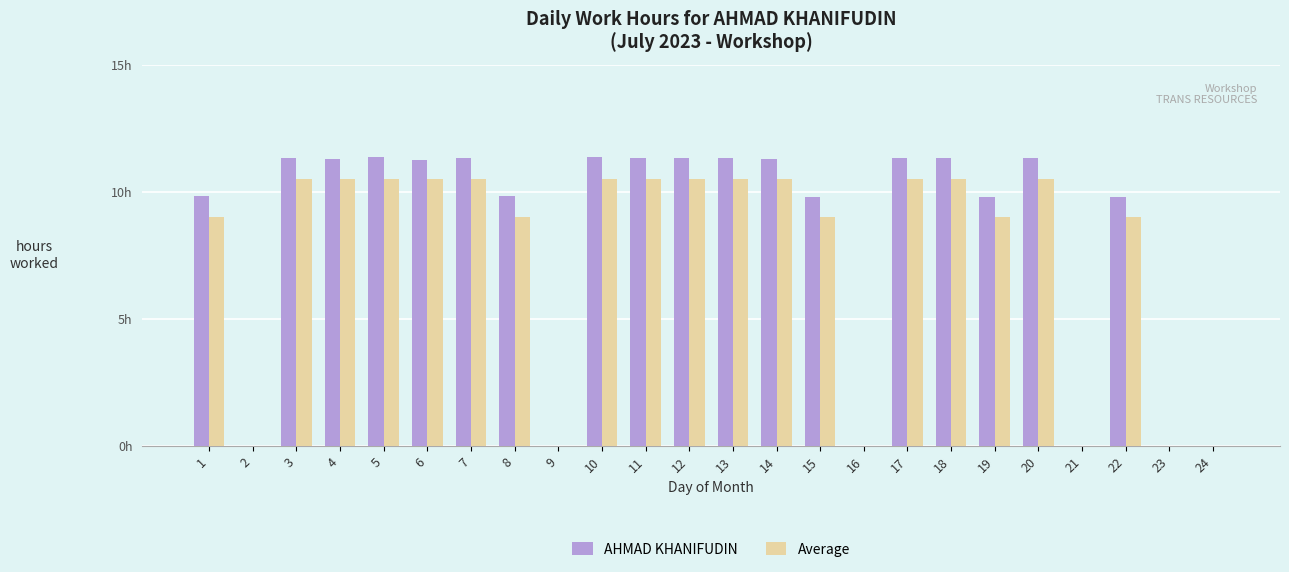

What are all the series names shown in the legend?

AHMAD KHANIFUDIN, Average